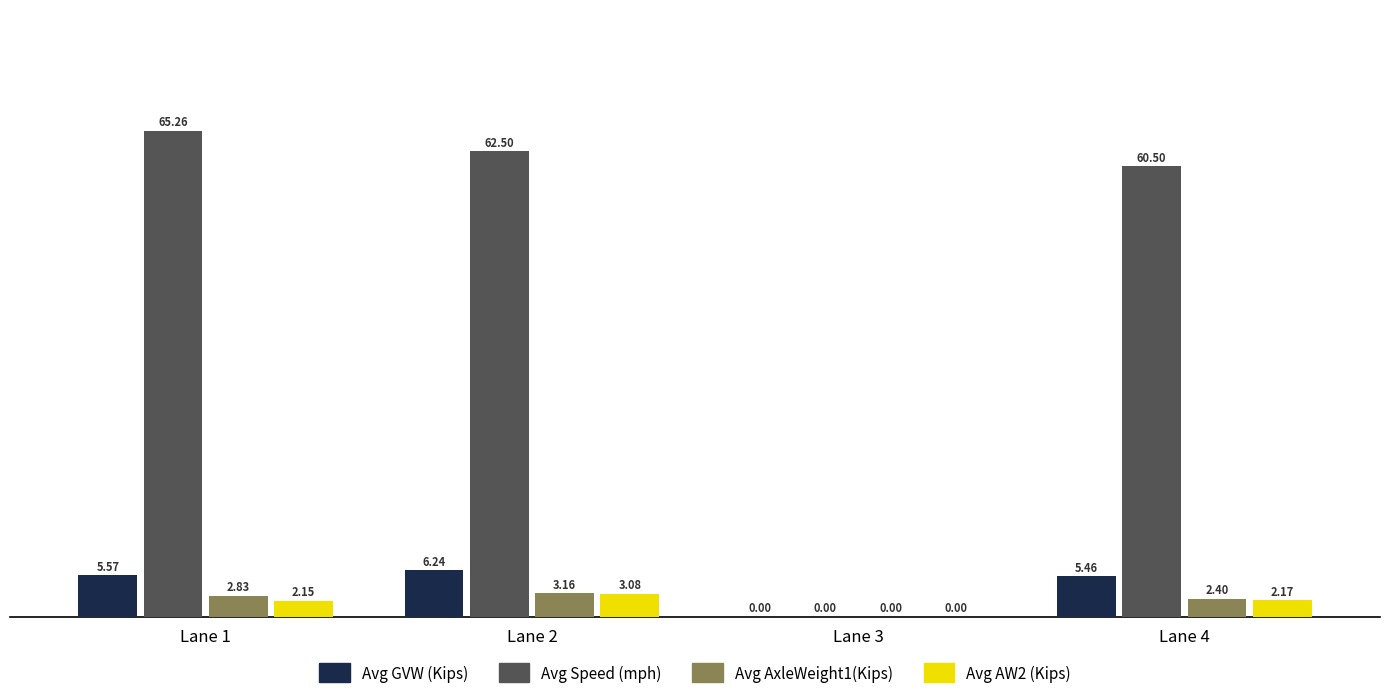

At which category is the sum across all series the highest?

Lane 1